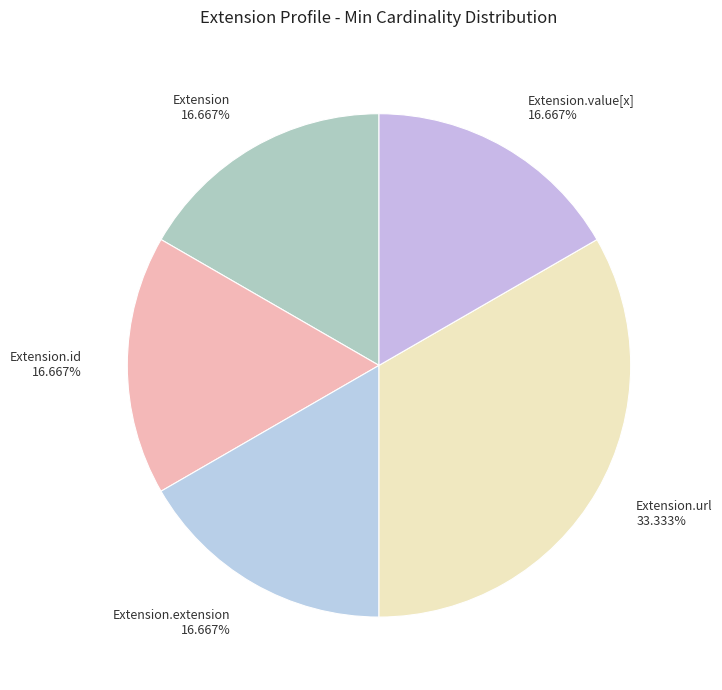

Is there any slice that represents more than half of the pie?

No